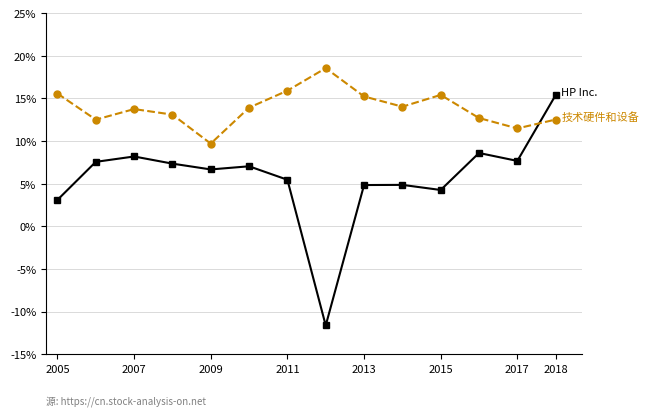

Does the chart have visible grid lines?

Yes